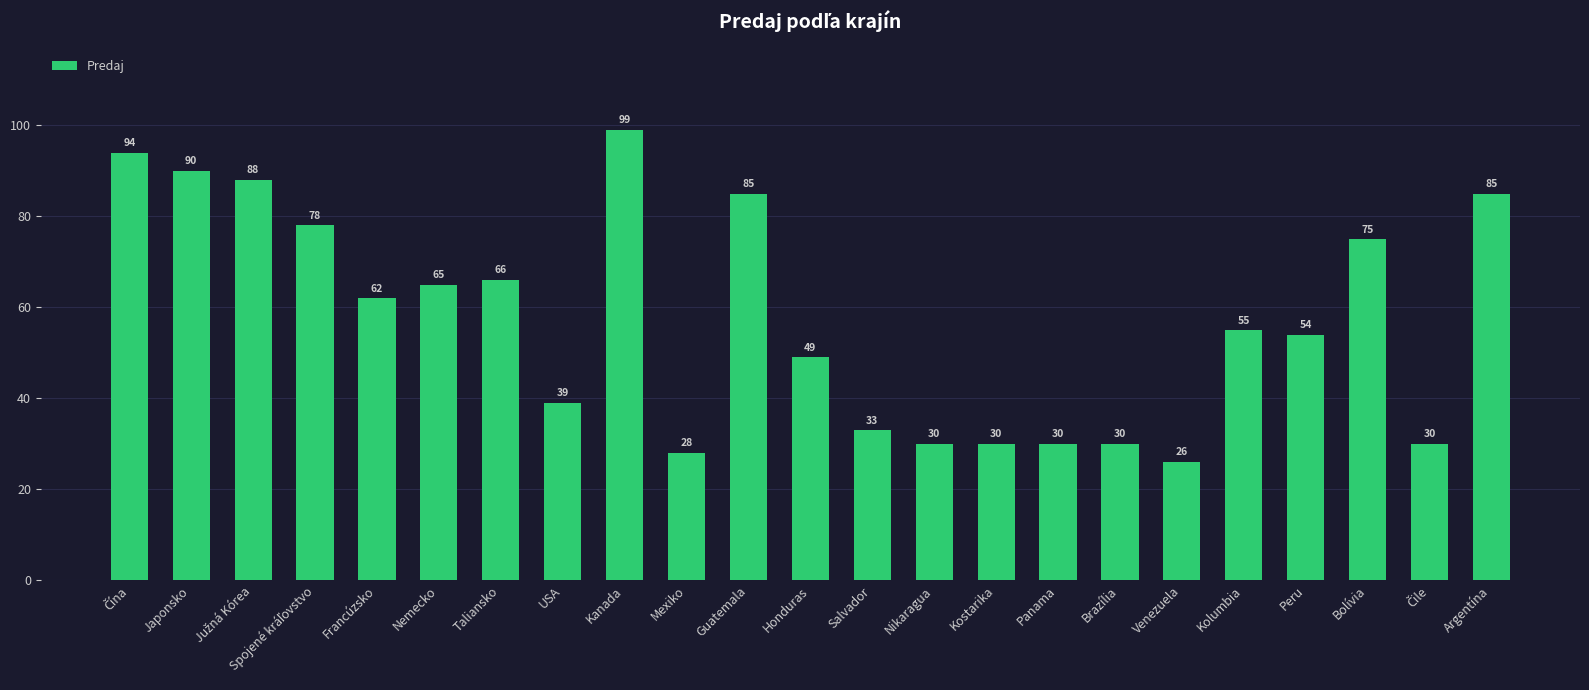

What is the change in value from USA to Venezuela?

-13